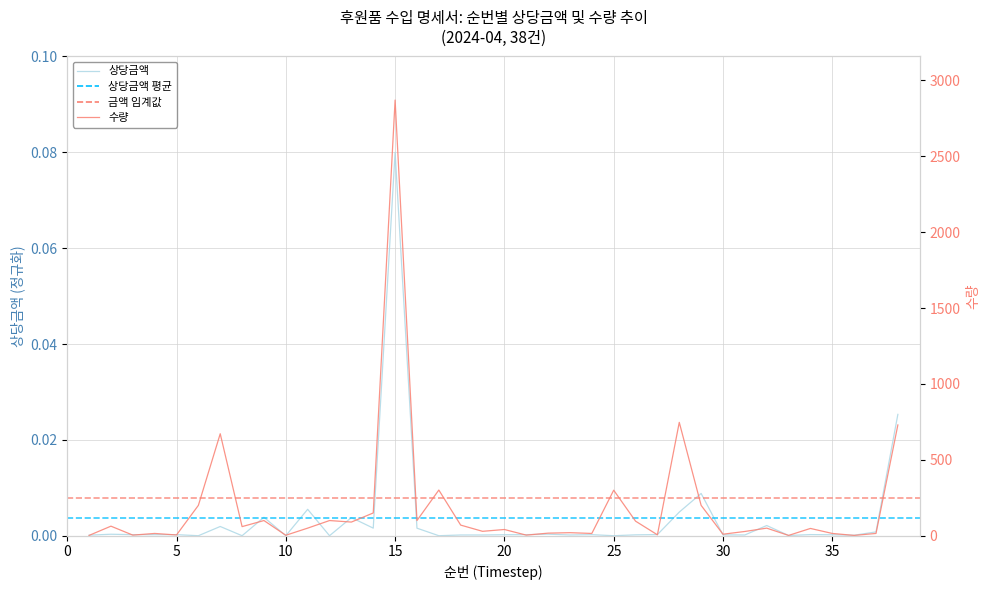

Does the chart display data point markers on the line(s)?

No